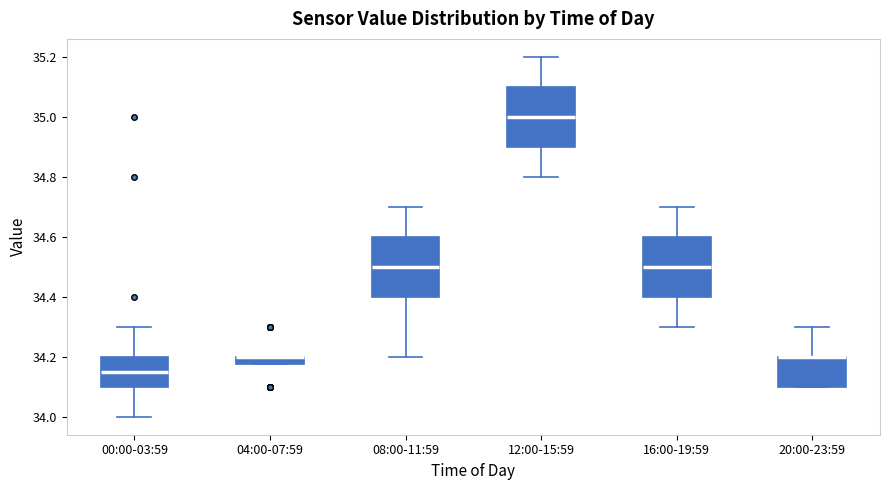

Where is the lower edge of the box for 20:00-23:59 on the y-axis? The values are not printed on the chart, so give them approximately, as read against the axis.

34.10